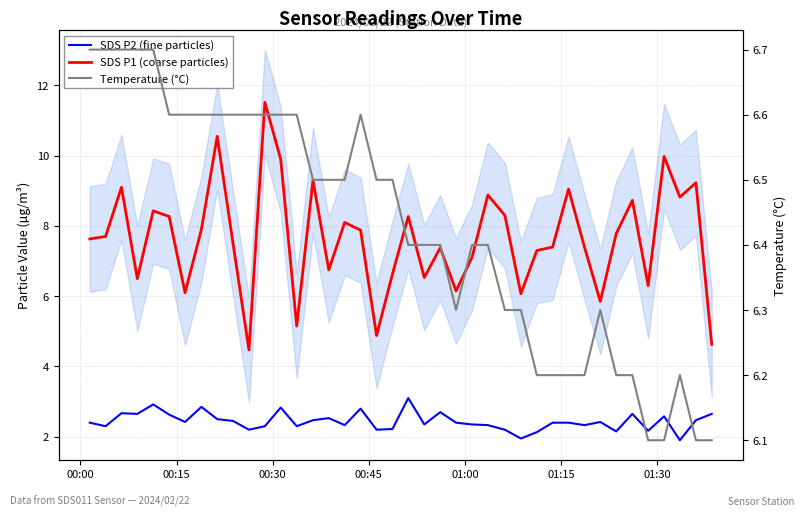

How many series are shown in this chart?

3